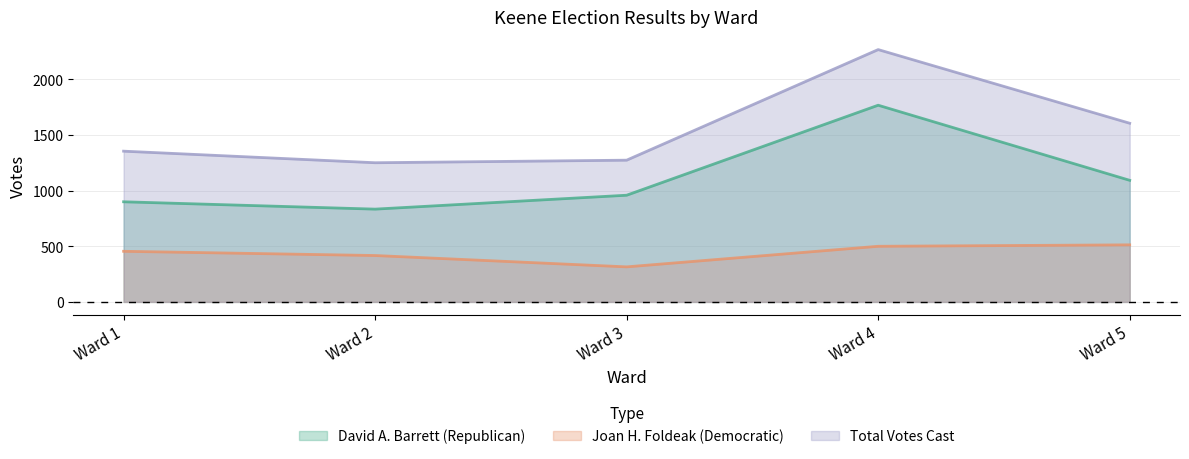

What is the value of the Joan H. Foldeak (Democratic) point at the 4th from the left?

500